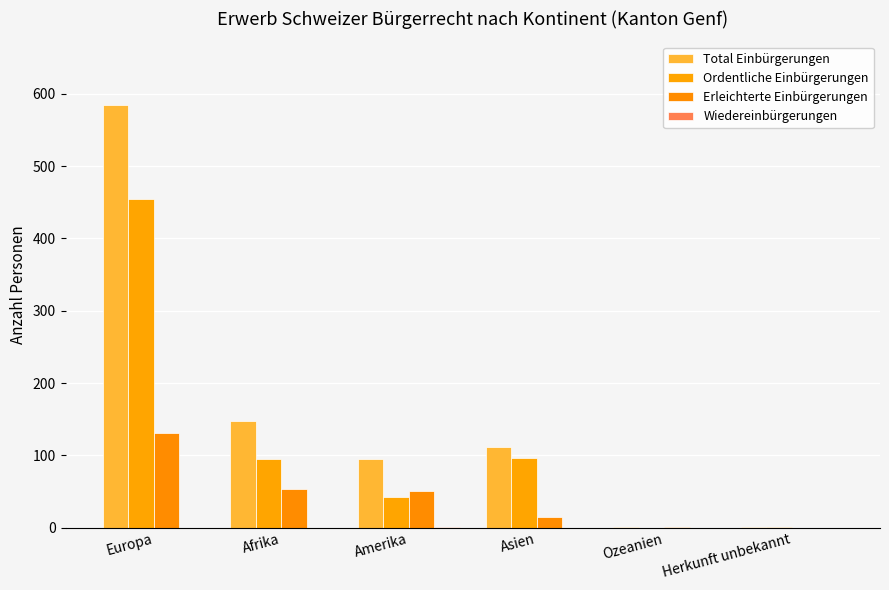

What is the average value of the Ordentliche Einbürgerungen series?

115